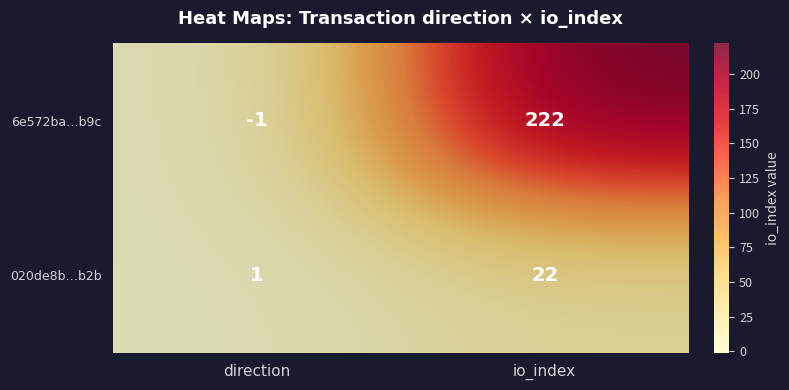

What is the difference between the maximum and minimum values in the 020de8b…b2b series?

21